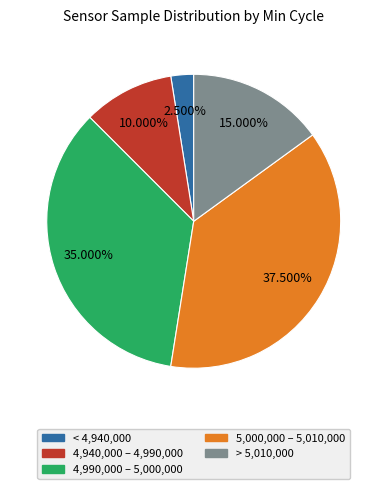

Is there a majority slice in this chart?

No